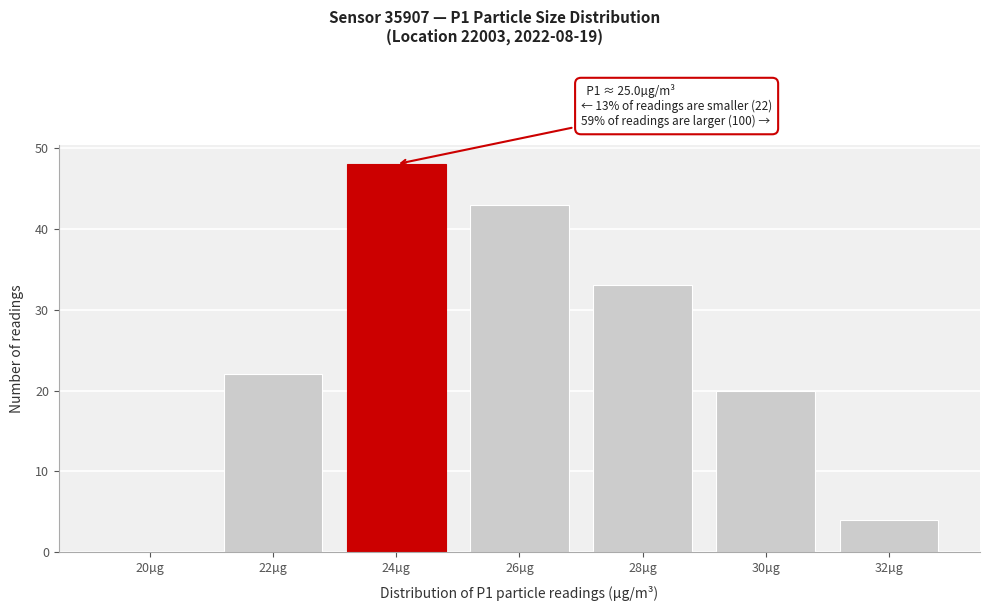

Reading left to right, list all the values displayed in this chart.

20µg=0	22µg=22	24µg=48	26µg=43	28µg=33	30µg=20	32µg=4